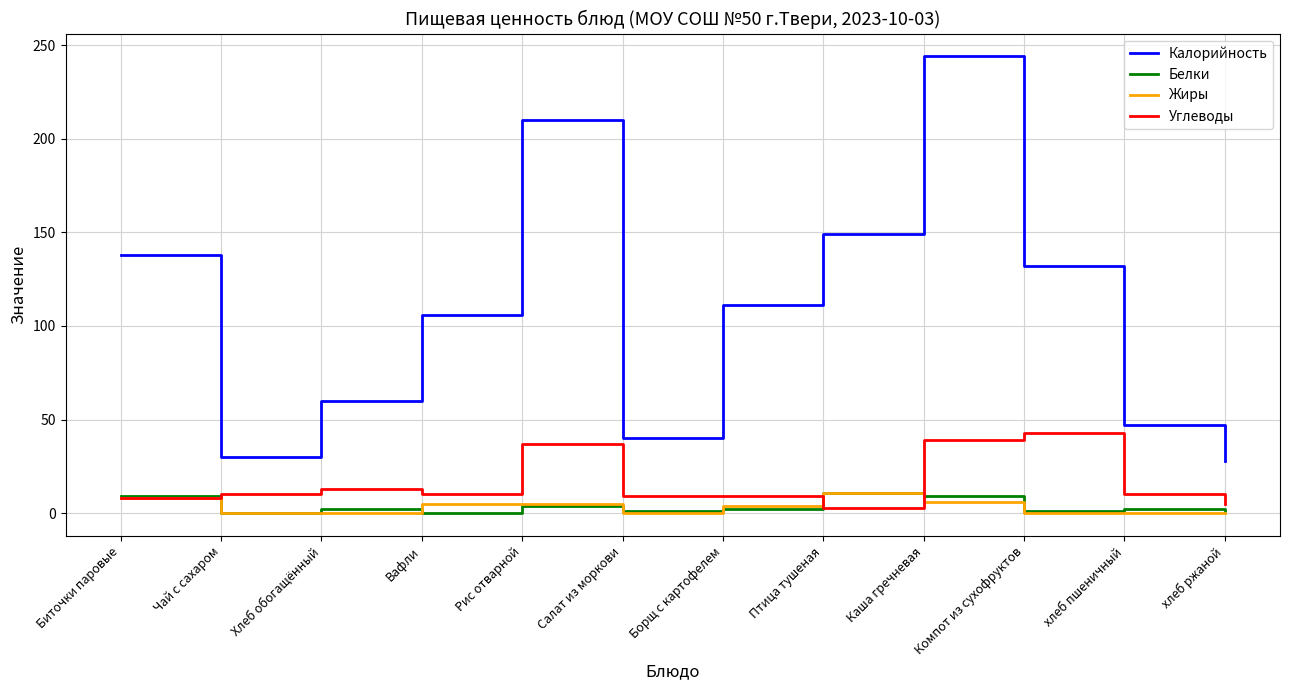

Which series has the largest total across all categories?

Калорийность